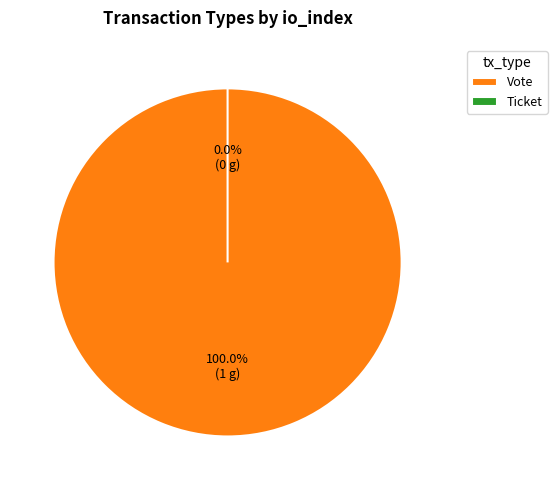

Which category accounts for the majority?

Vote